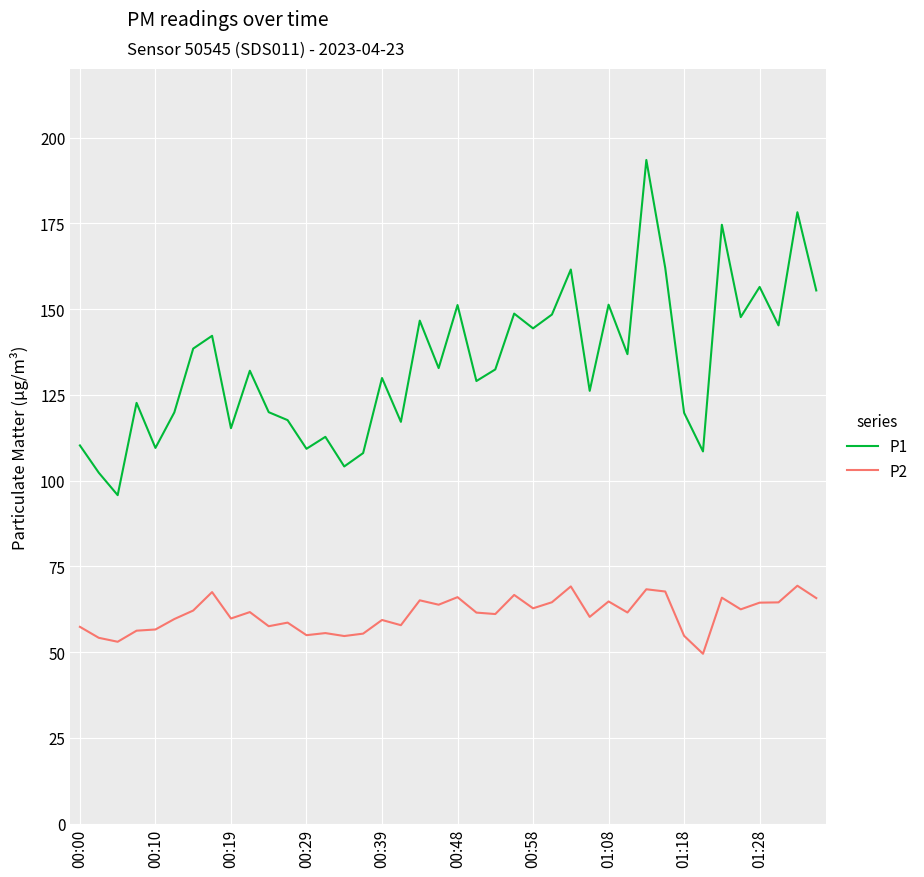

Which series has the widest spread of values?

P1